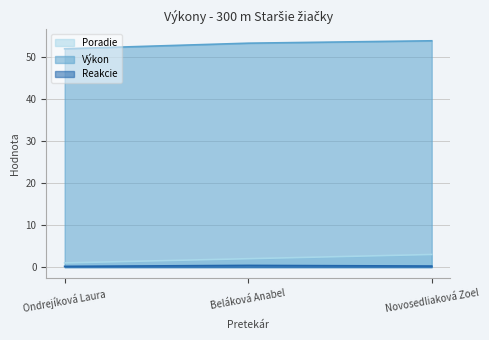

Which series has the largest total across all categories?

Výkon